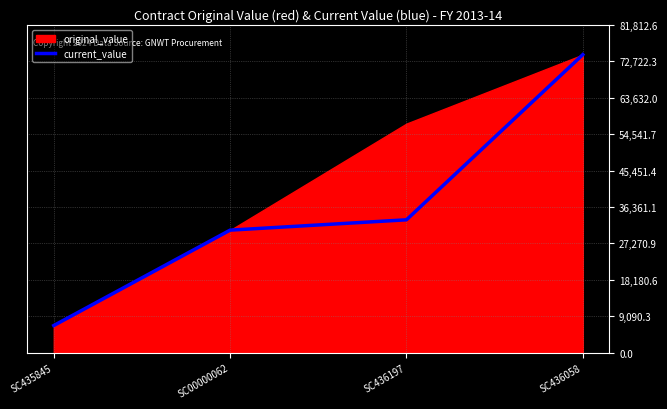

What is the label of the 1st point from the right?

SC436058